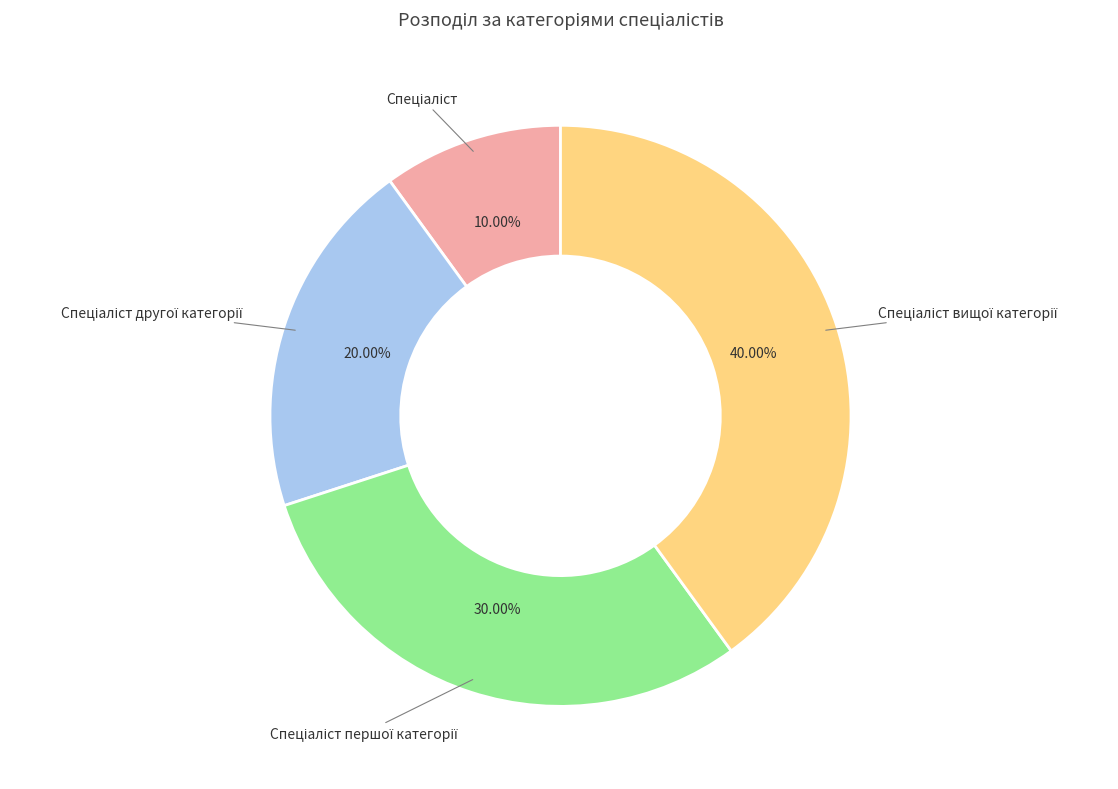

To the nearest percent, what is the difference between the largest and smallest slice percentages?

30%